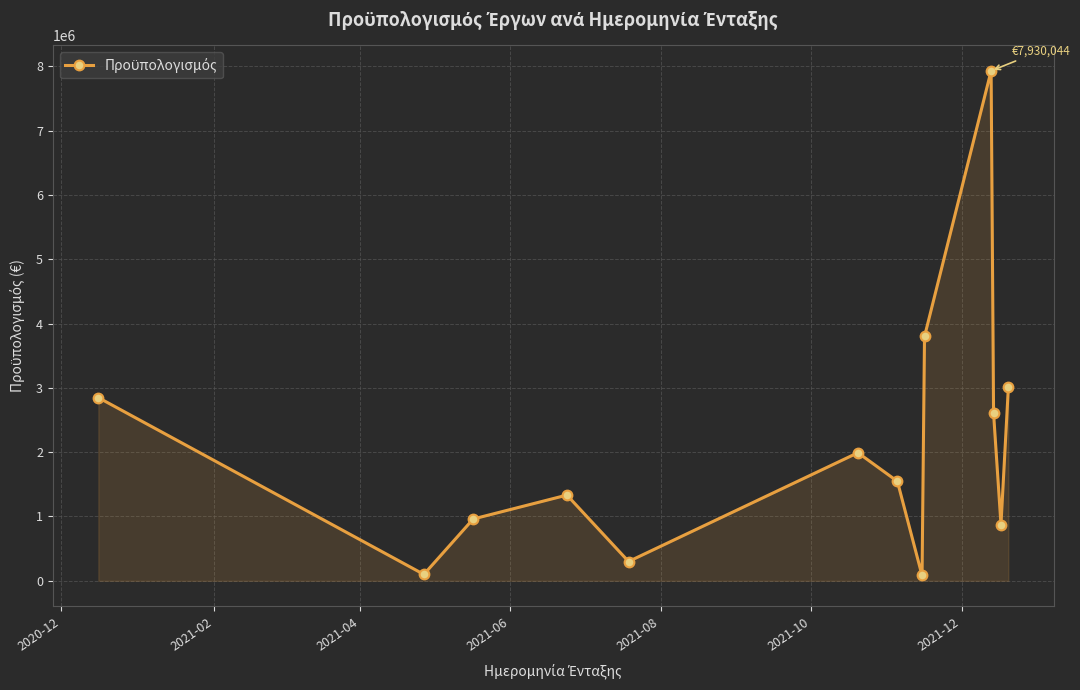

What is the sum of all values?

27382072.8